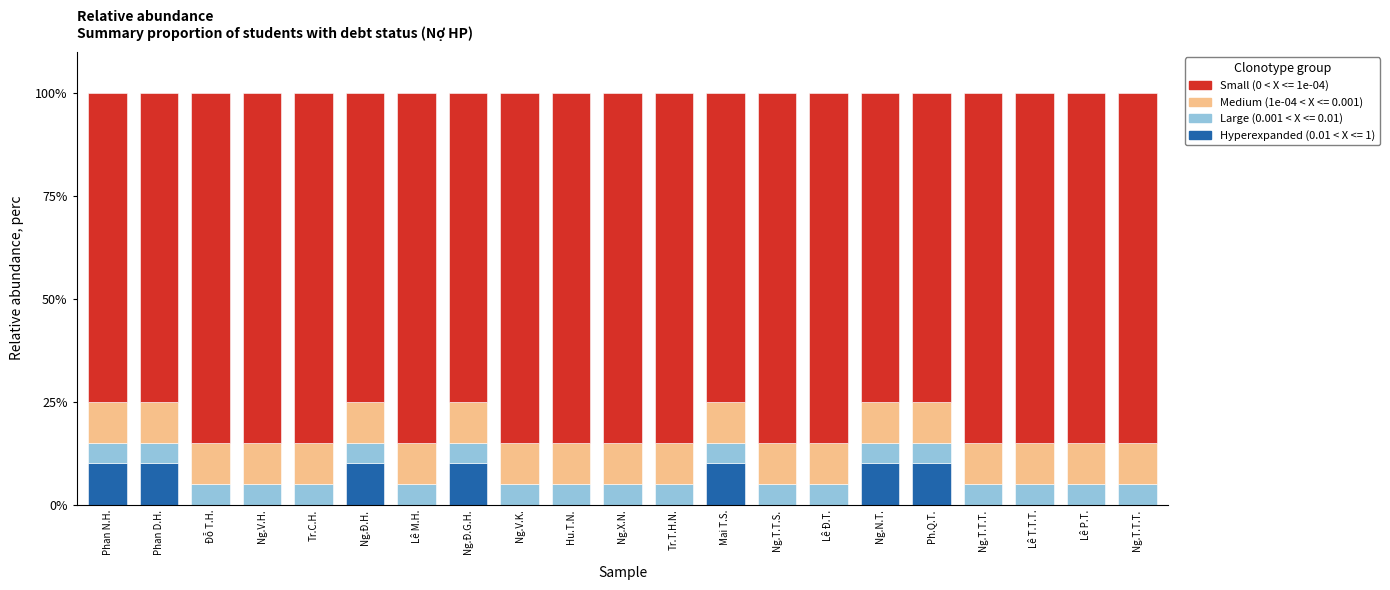

What are all the series names shown in the legend?

Small (0 < X <= 1e-04), Medium (1e-04 < X <= 0.001), Large (0.001 < X <= 0.01), Hyperexpanded (0.01 < X <= 1)